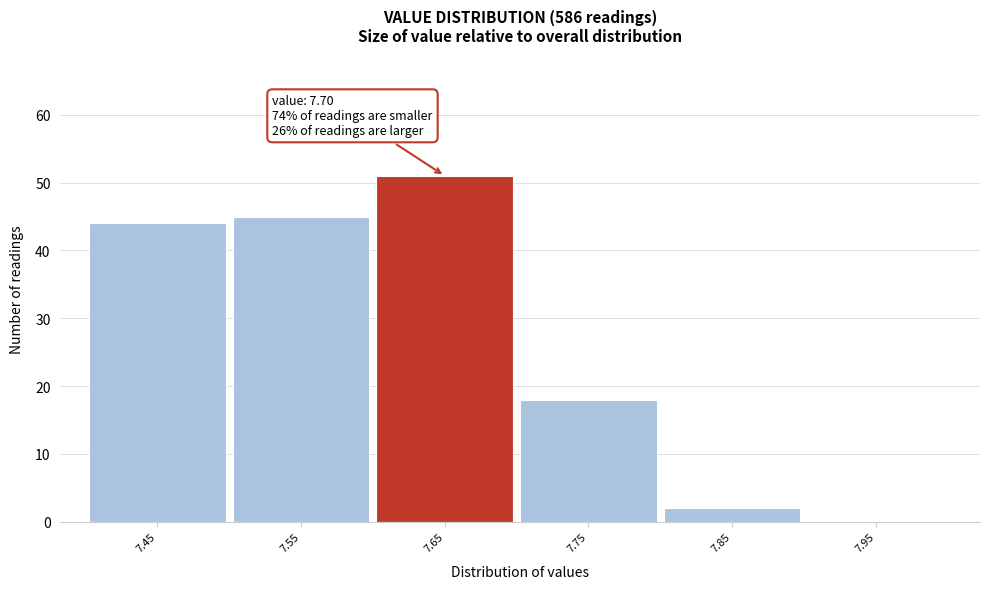

Reading left to right, what are all the values shown in this chart?

7.45=44	7.55=45	7.65=51	7.75=18	7.85=2	7.95=0